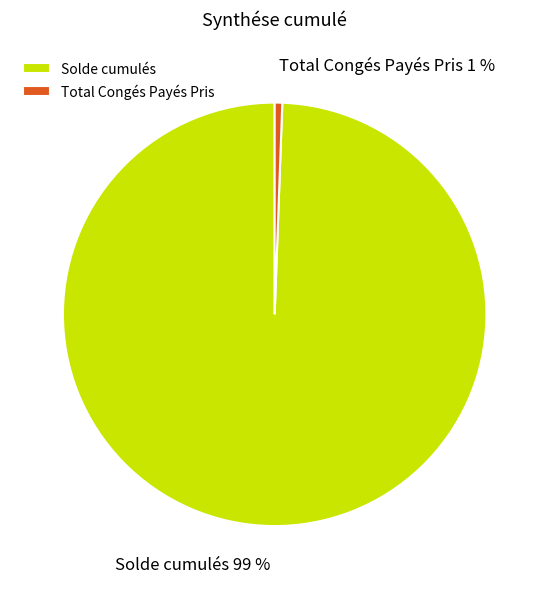

The Total Congés Payés Pris slice represents 1% of the pie. True or false?

True